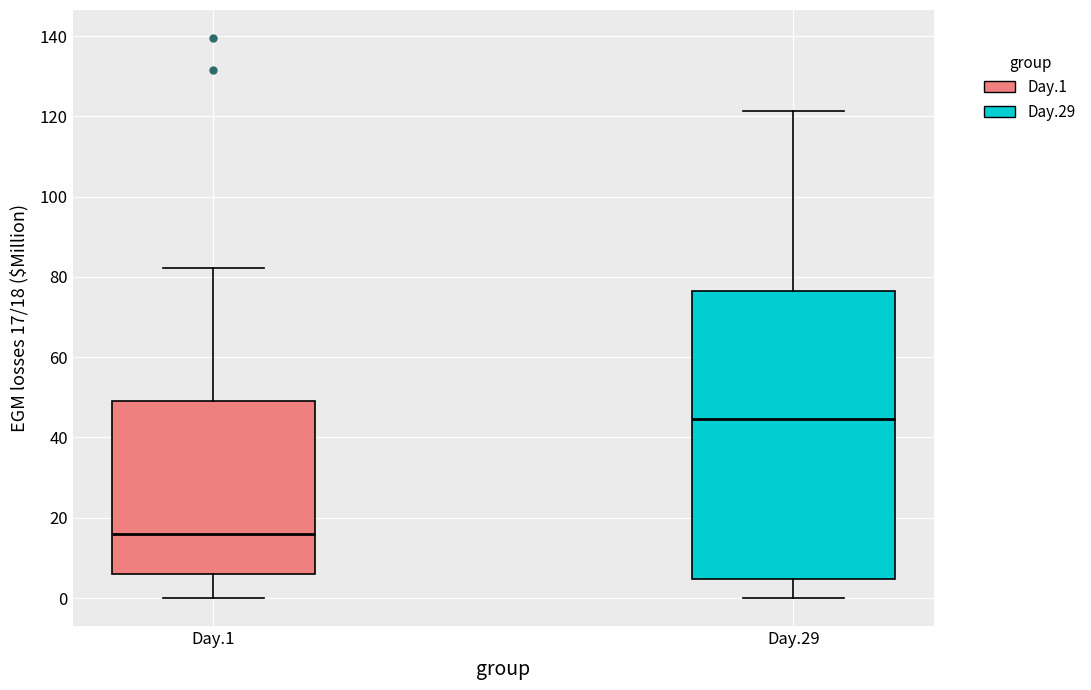

Which box is the tallest, from its lower edge to its upper edge?

Day.29